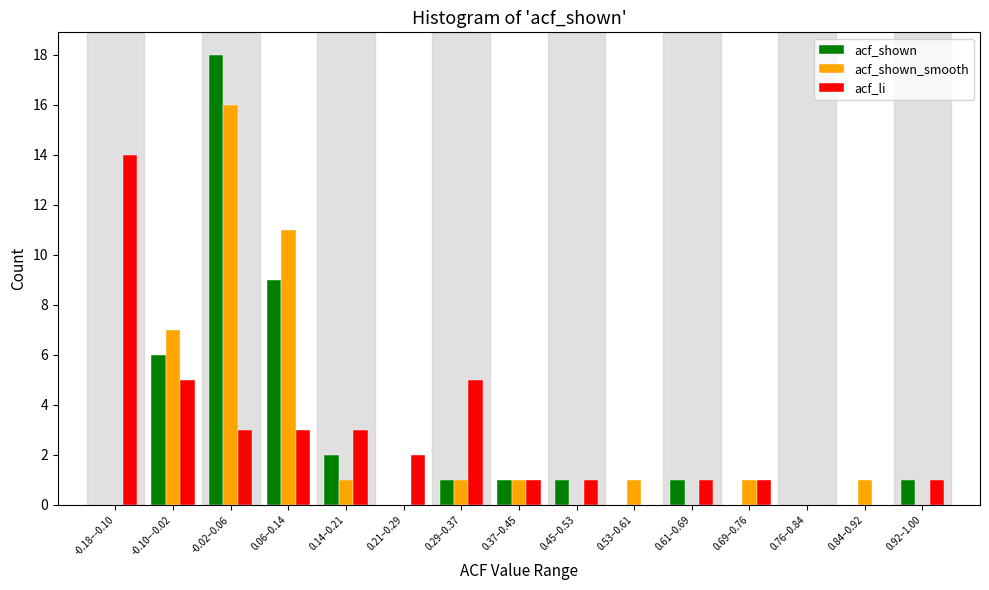

The value of acf_shown_smooth at 0.61–0.69 is 10. True or false?

False